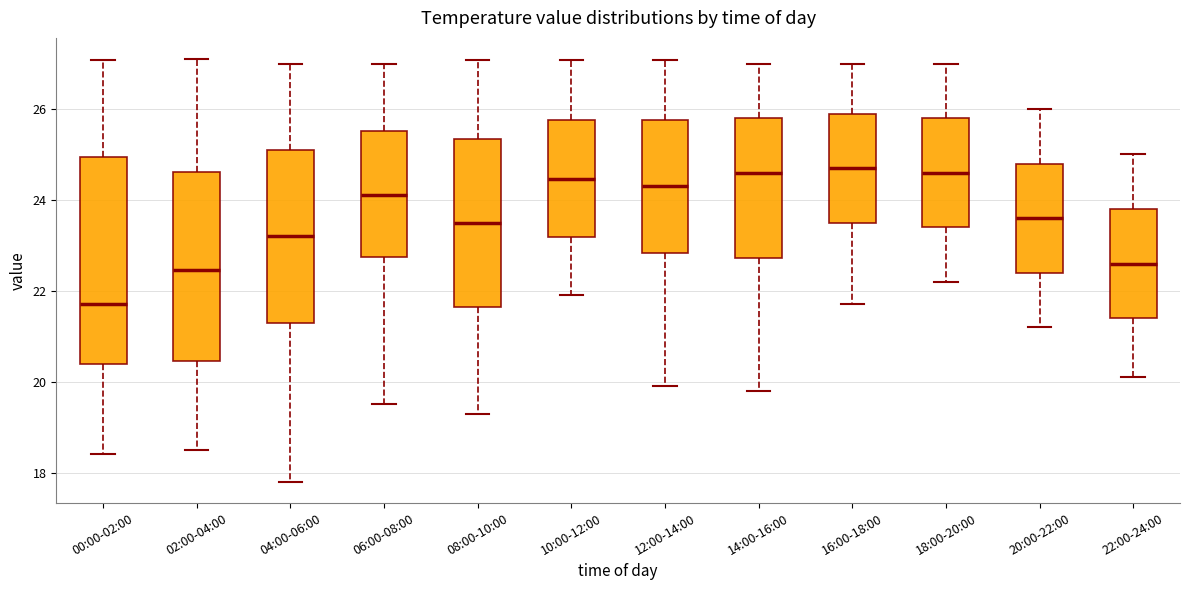

Which box's median line is the lowest?

00:00-02:00